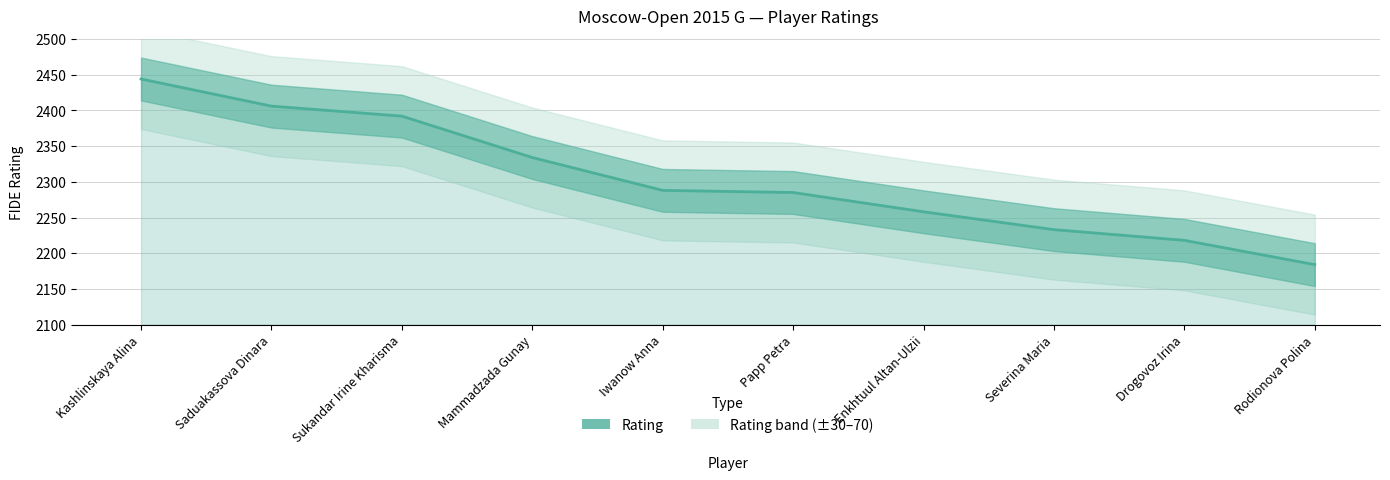

List the labels in order of value, smallest first.

Rodionova Polina, Drogovoz Irina, Severina Maria, Enkhtuul Altan-Ulzii, Papp Petra, Iwanow Anna, Mammadzada Gunay, Sukandar Irine Kharisma, Saduakassova Dinara, Kashlinskaya Alina